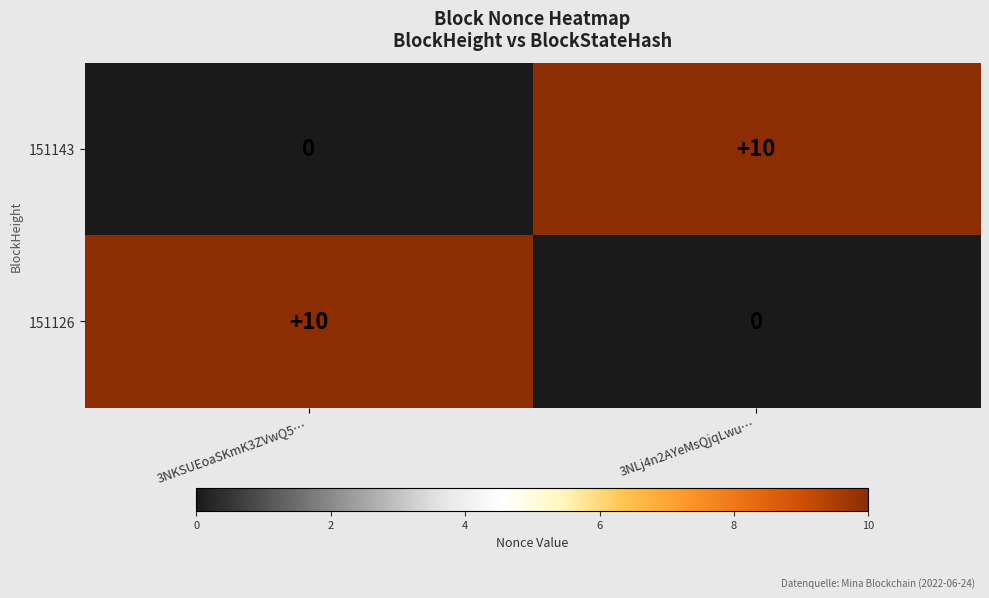

At how many categories does at least one series exceed 6?

2